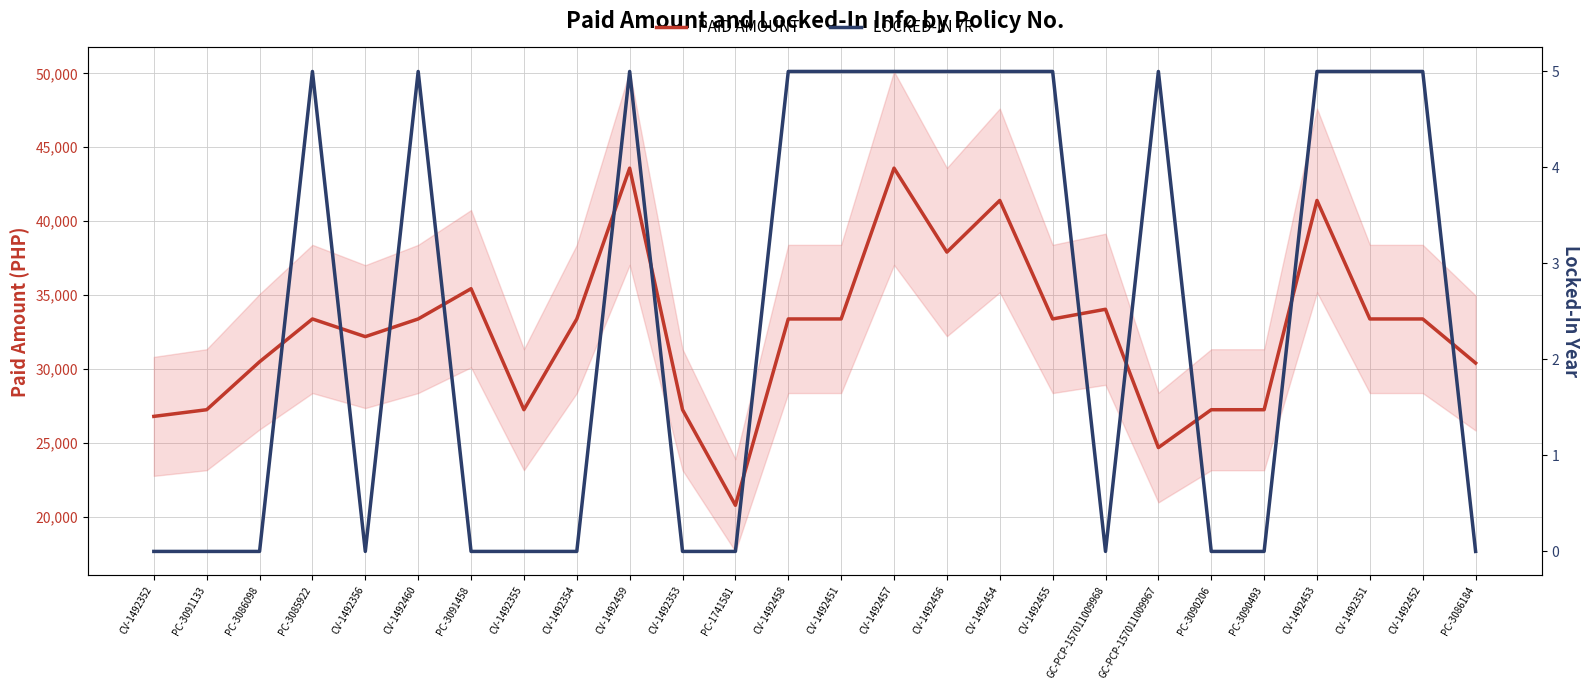

Between CV-1492451 and CV-1492456, which series saw the biggest shift?

PAID AMOUNT